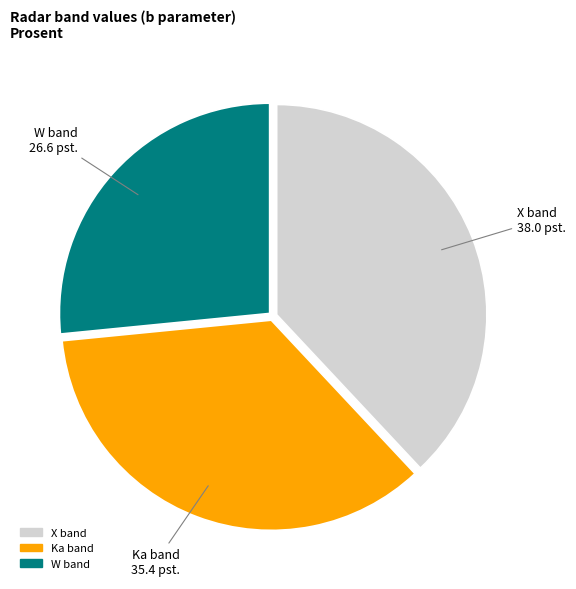

How many slices are in this pie chart?

3